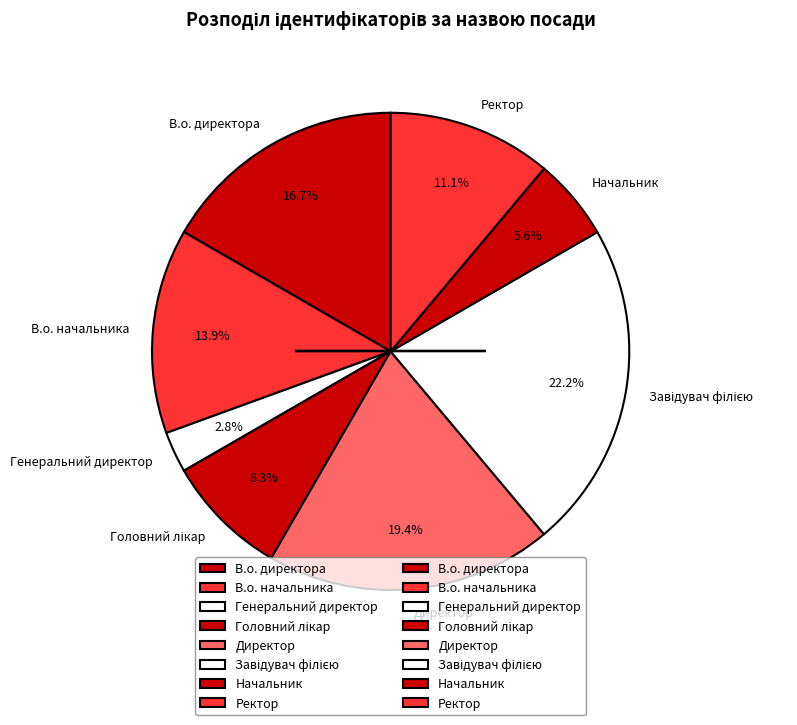

To the nearest percent, what portion does В.о. начальника represent?

14%